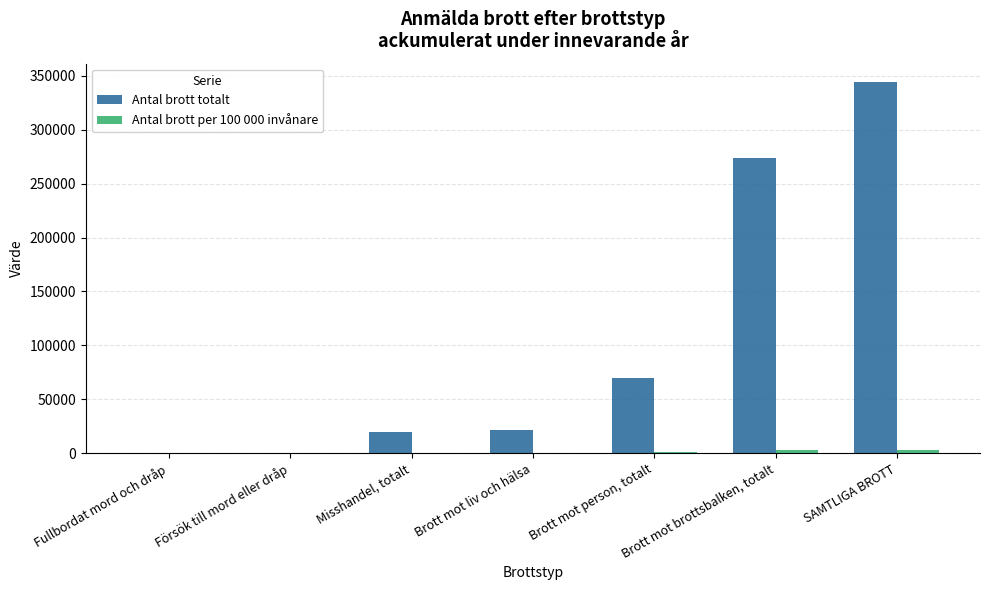

At which category is the sum across all series the highest?

SAMTLIGA BROTT